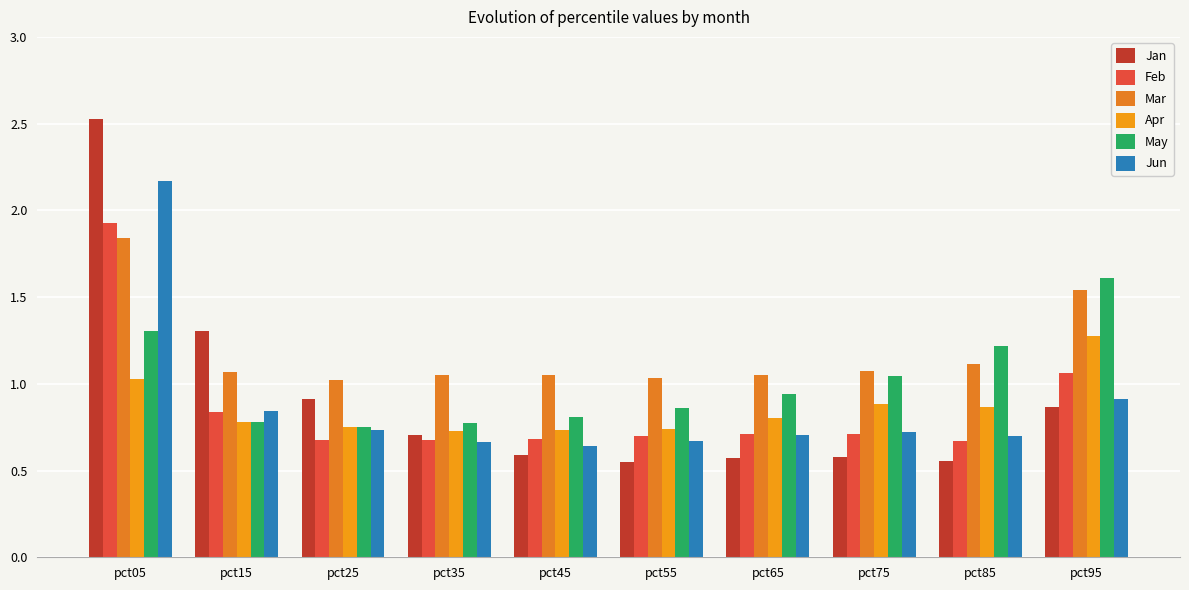

The Mar series shows 1.0 at pct55. True or false?

True